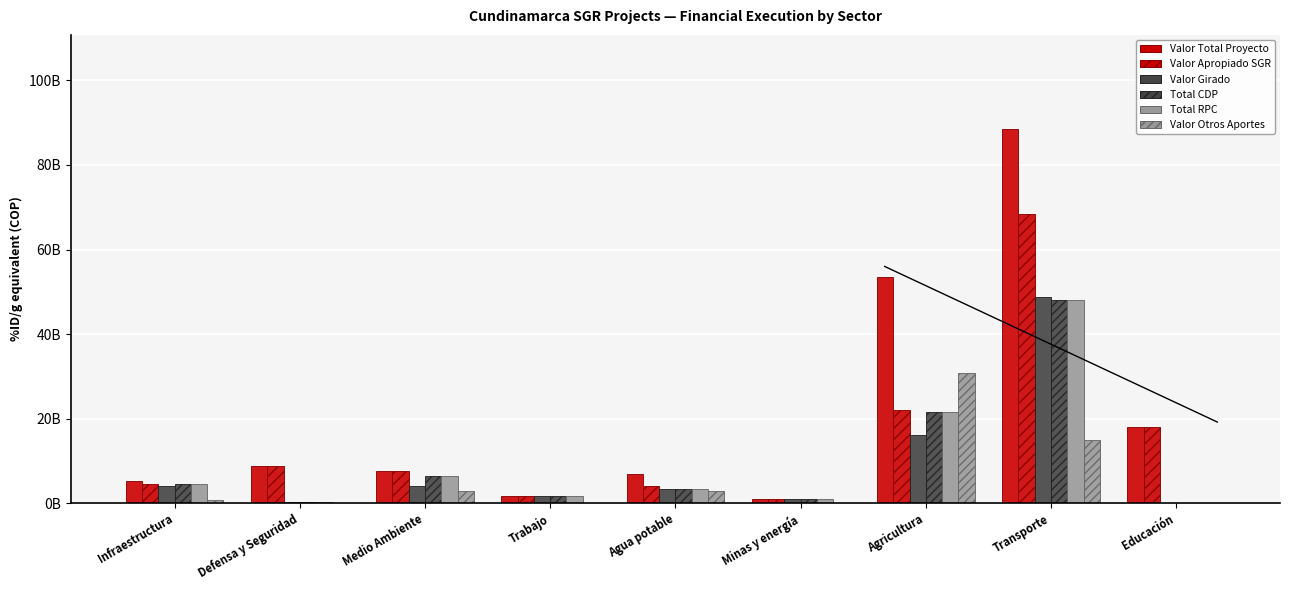

What is the label of the 9th bar from the left?

Educación